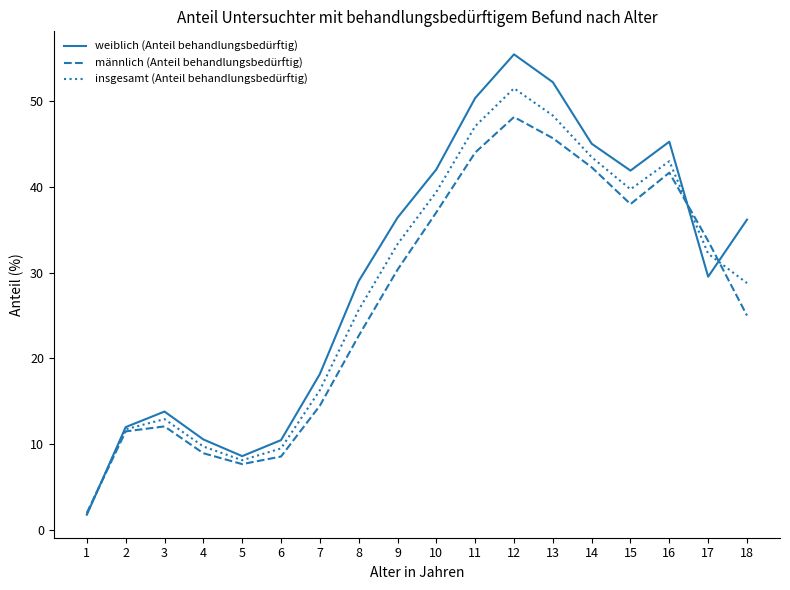

What is the maximum value for insgesamt (Anteil behandlungsbedürftig)?

51.5